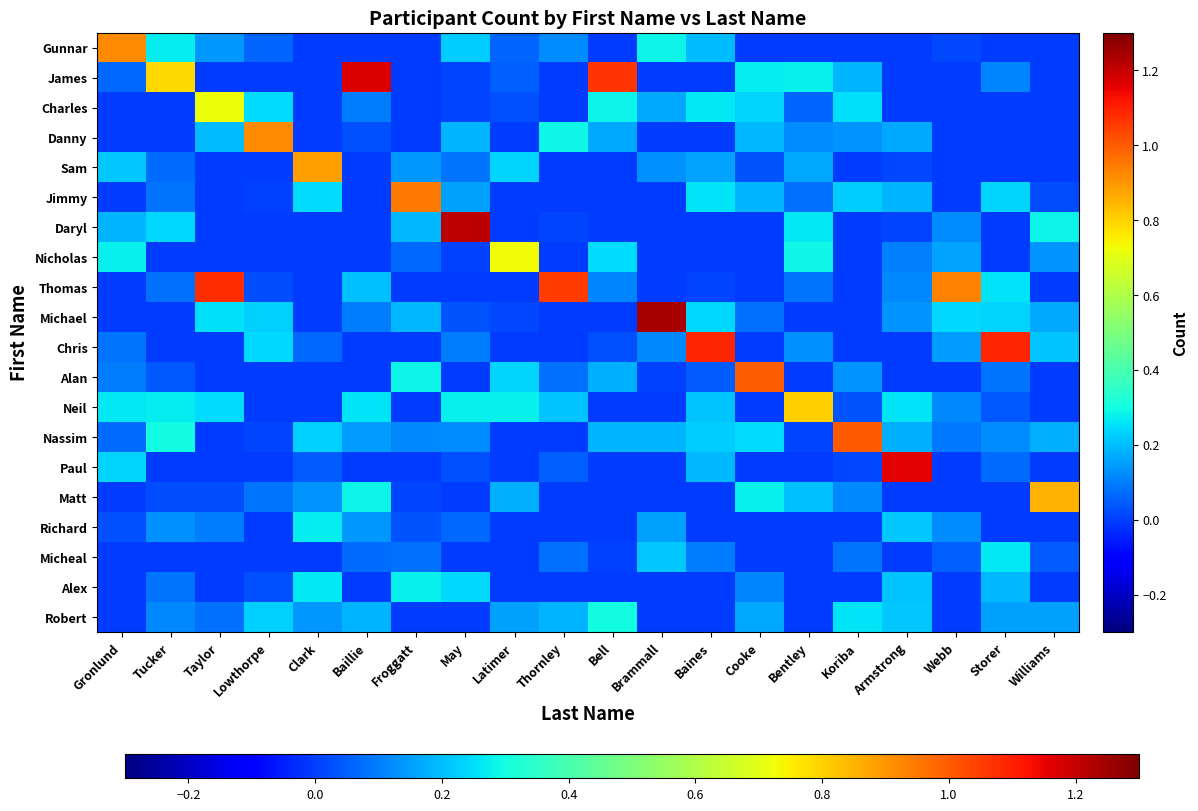

At Bell, list the series in order from smallest to largest.

Gunnar, Sam, Jimmy, Daryl, Michael, Neil, Paul, Matt, Richard, Alex, Micheal, Chris, Thomas, Danny, Alan, Nassim, Nicholas, Charles, Robert, James